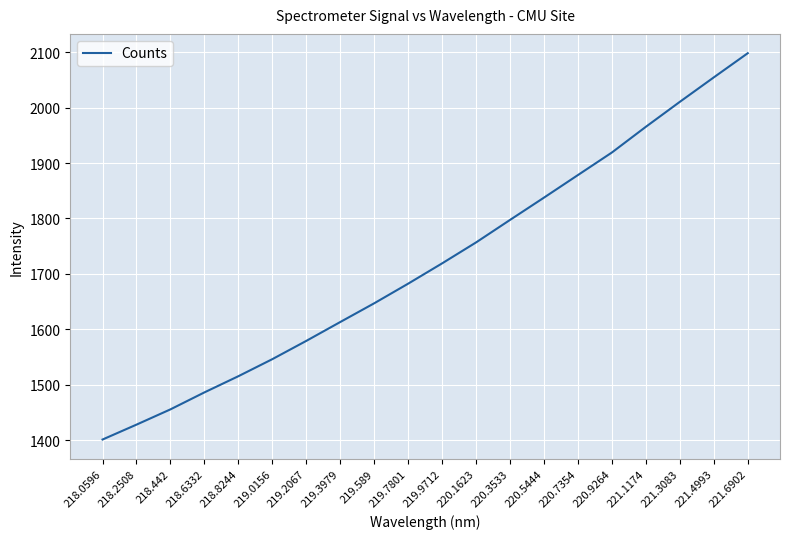

Which category has the highest value across all series?

221.6902